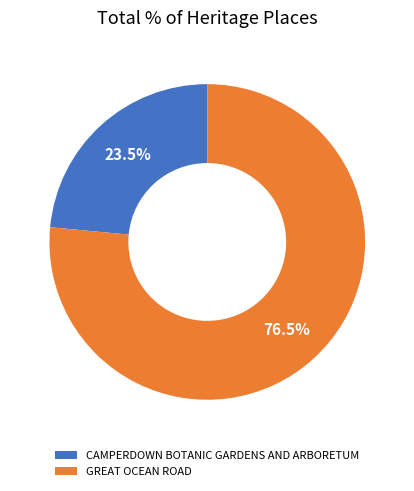

Rank the categories by value from lowest to highest.

CAMPERDOWN BOTANIC GARDENS AND ARBORETUM, GREAT OCEAN ROAD